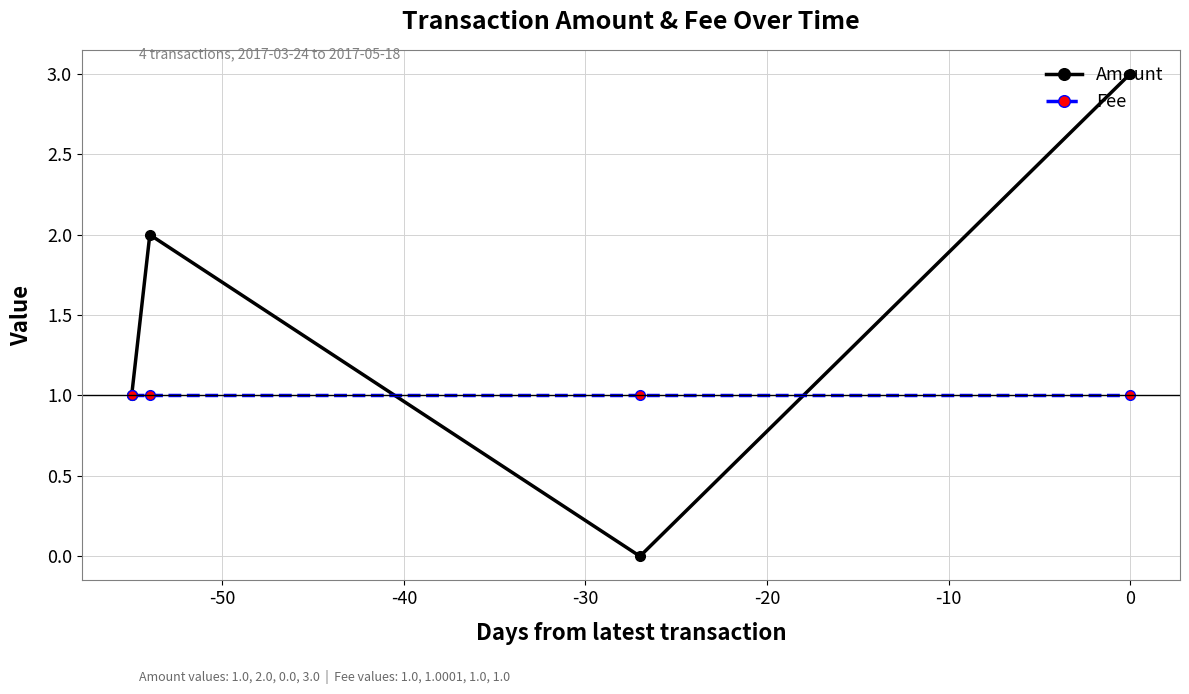

In Amount, how many points are lower than both neighbors (excluding endpoints)?

1